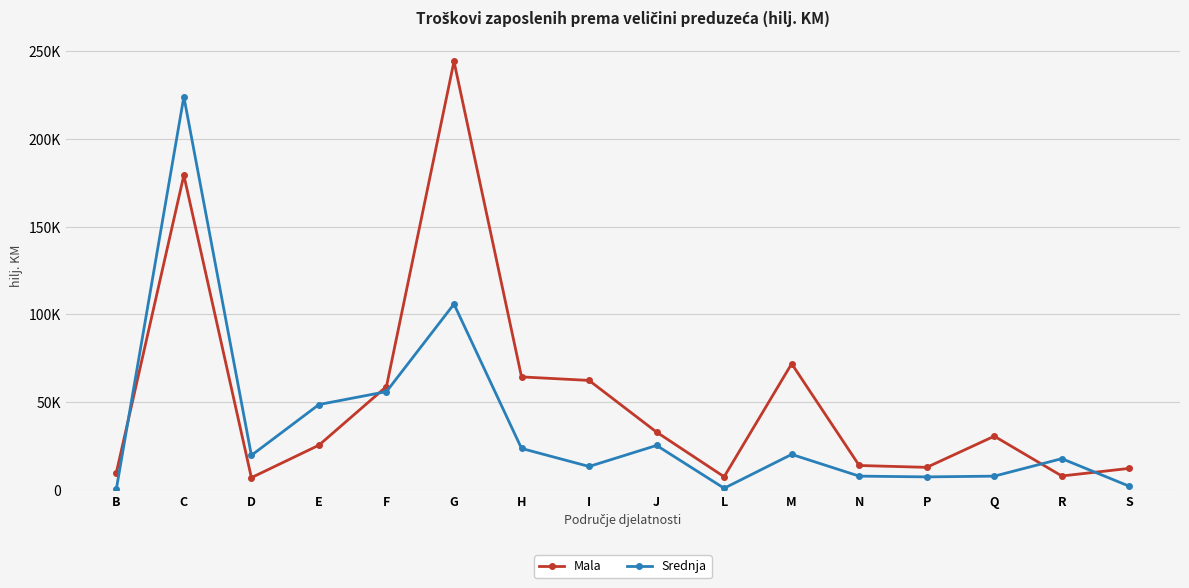

What are all the series names shown in the legend?

Mala, Srednja